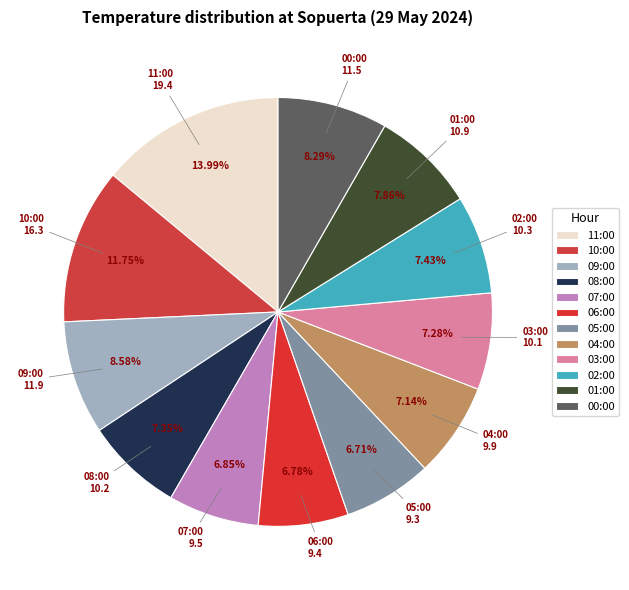

To the nearest percent, what percentage of the pie is 04:00?

7%